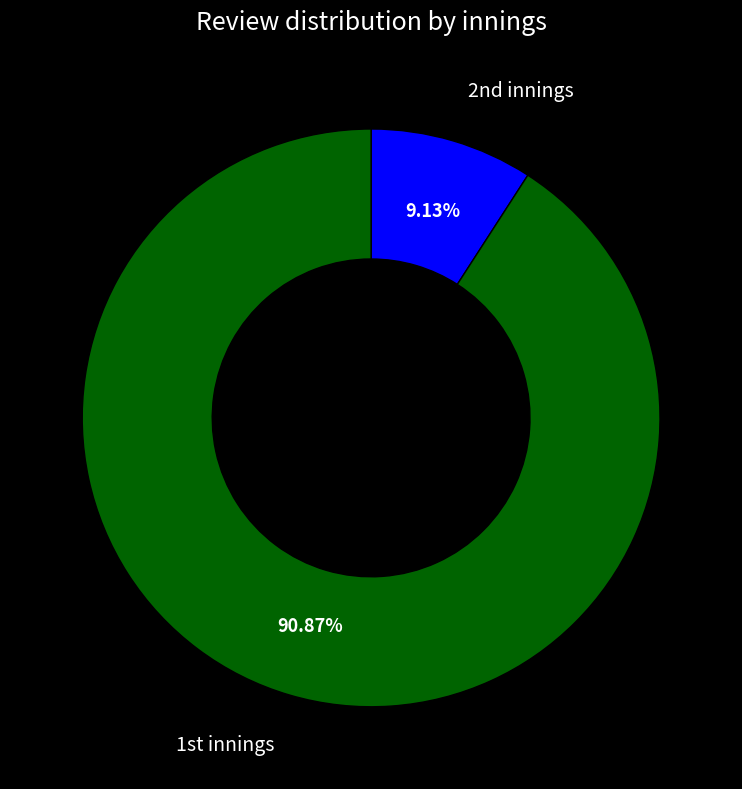

Is there a majority slice in this chart?

Yes